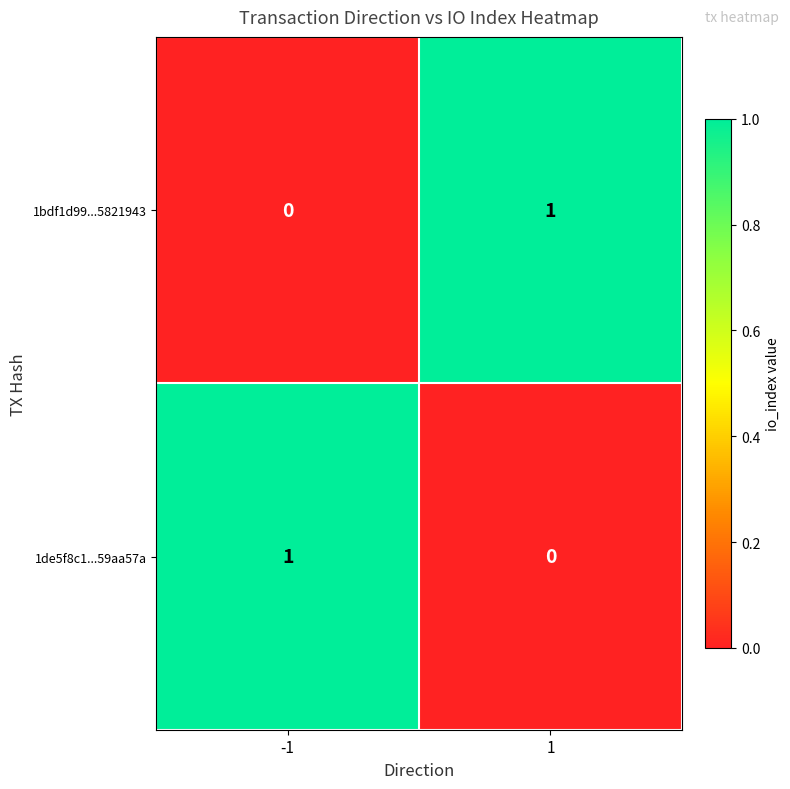

The value of 1de5f8c1...59aa57a at 1 is 0. True or false?

True